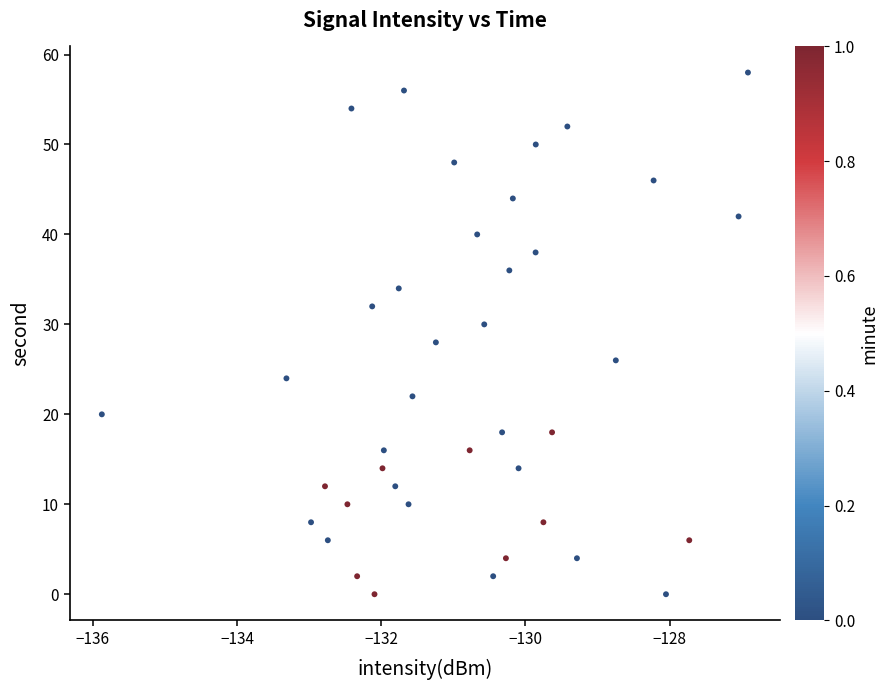

What is the range of Y values (max minus min)?

58